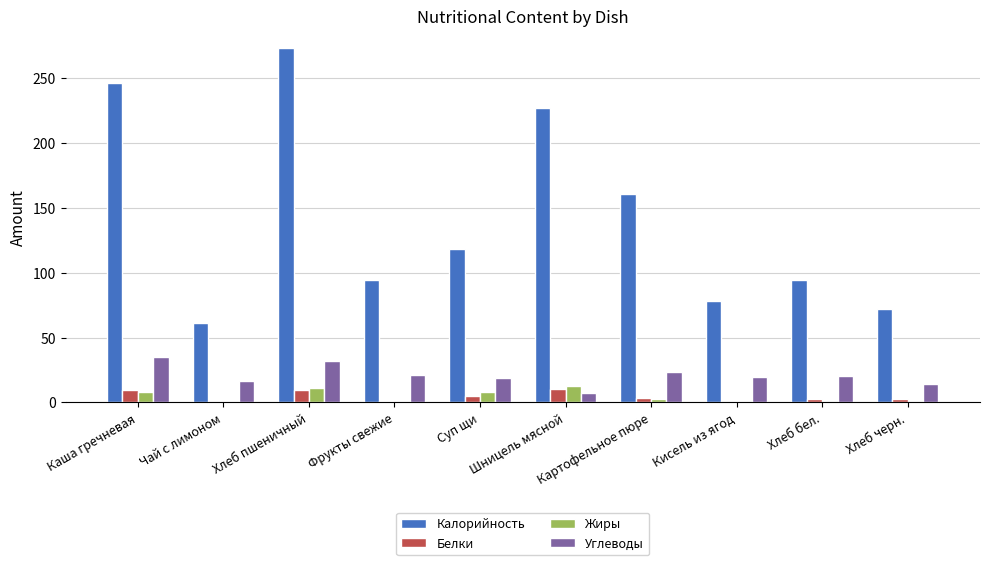

What is the highest value of the Белки series?

10.0